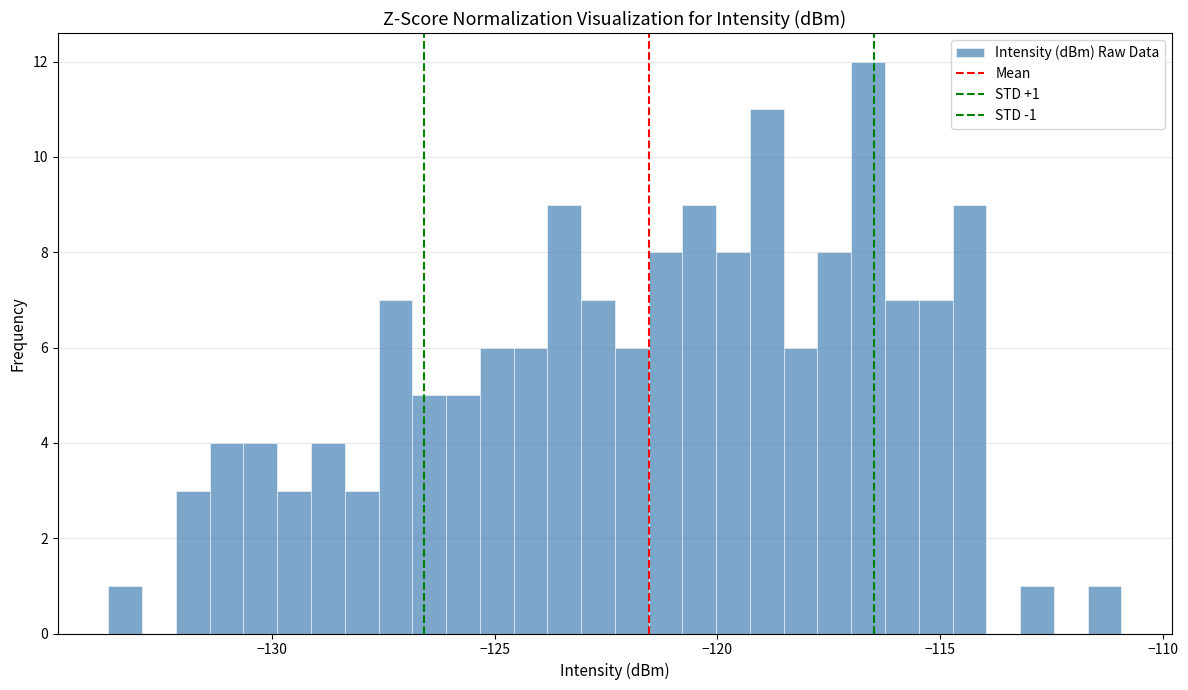

Around what value on the x-axis is the tallest bar? Give the approximate position of its centre, as read against the axis.

-116.5